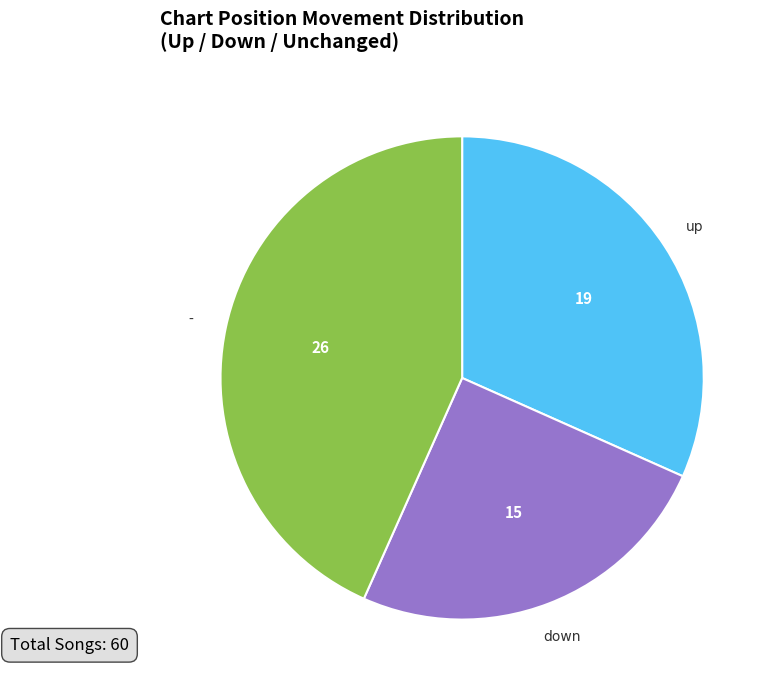

Is there a majority slice in this chart?

No